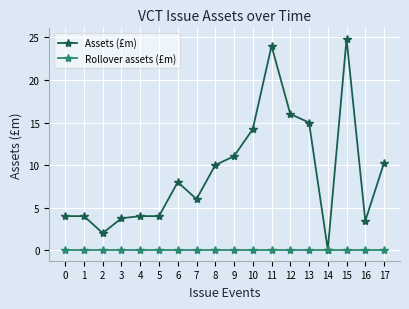

Is it true that Assets (£m) equals 11.0 at 9?

True